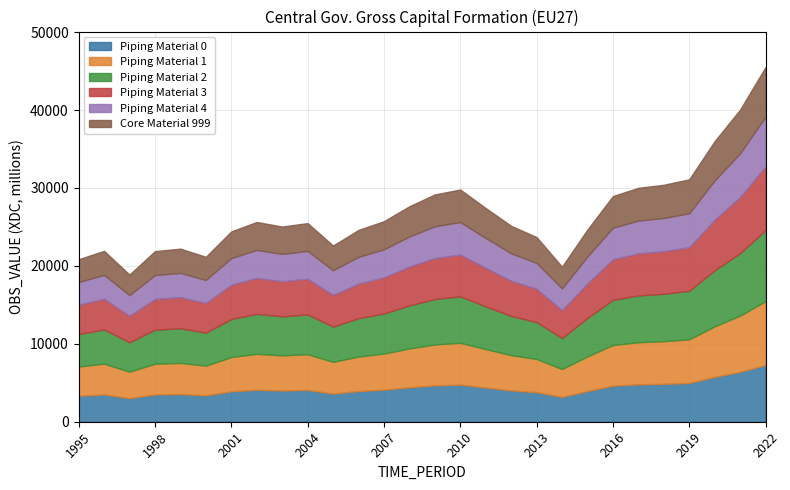

What is the ratio of the value at 2007 to the value at 1997?

1.4